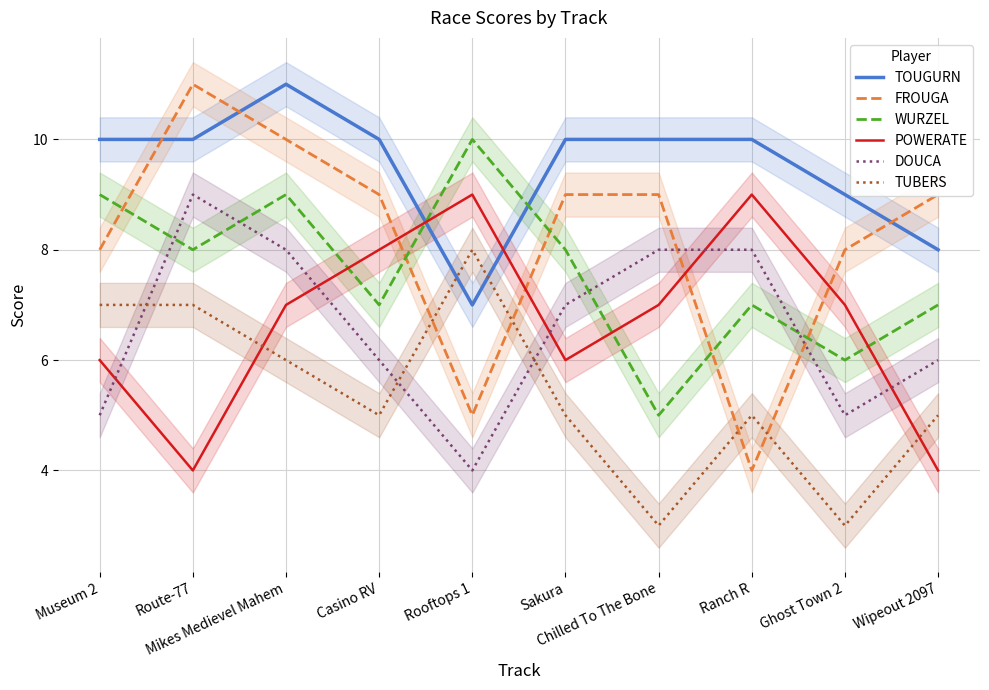

What is the average value of the TUBERS series?

5